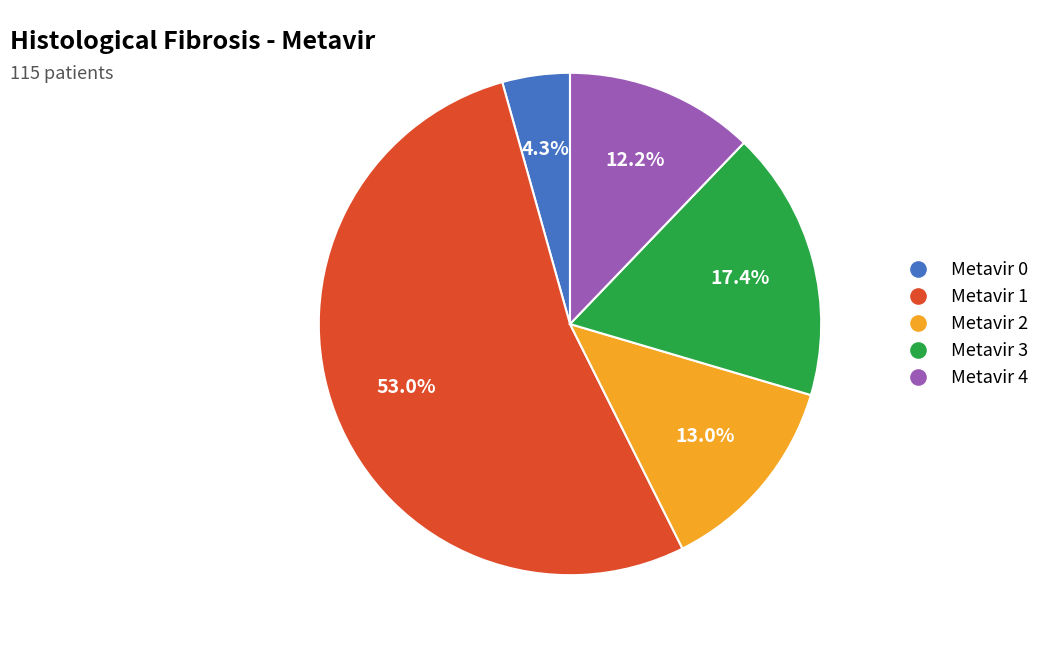

Rank the categories by value from highest to lowest.

Metavir 1, Metavir 3, Metavir 2, Metavir 4, Metavir 0